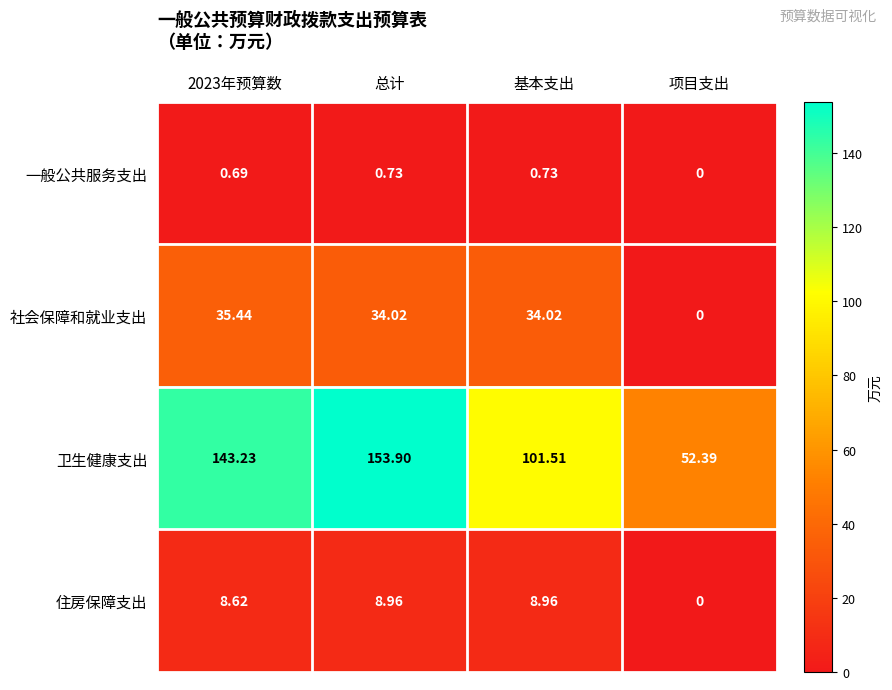

Which series has the largest total across all categories?

卫生健康支出